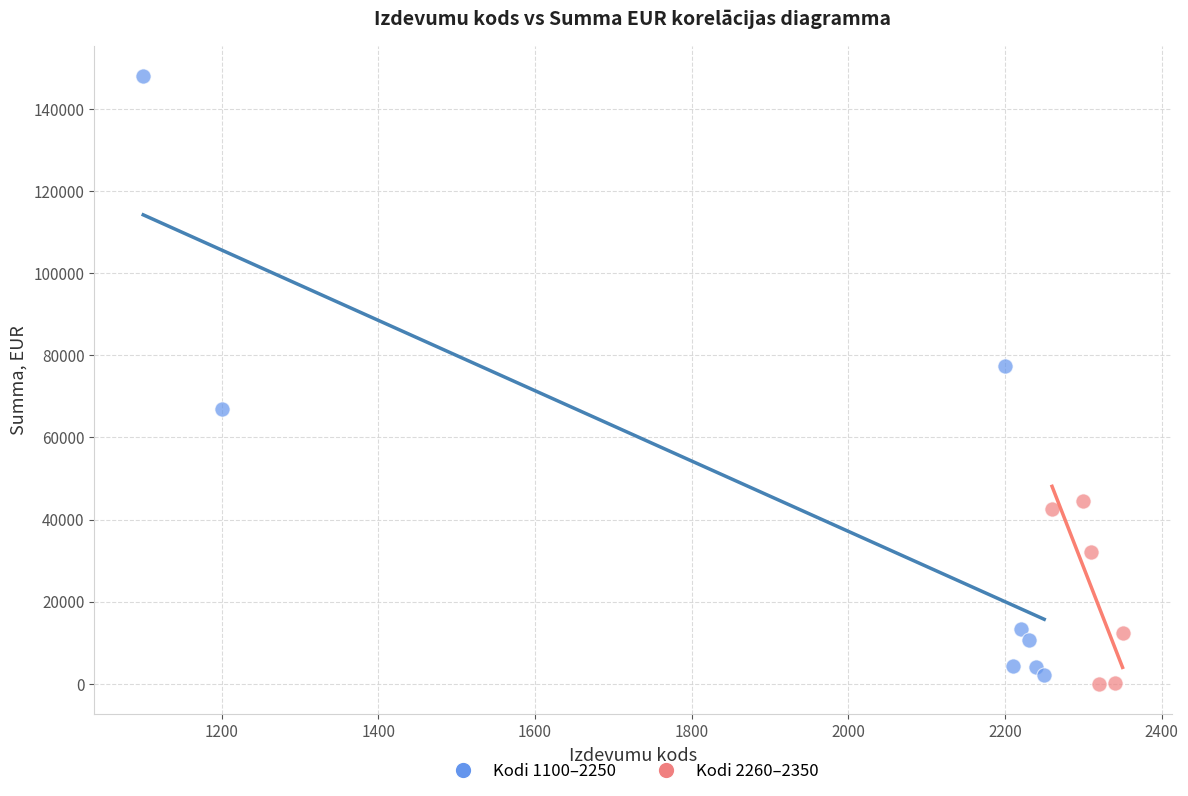

Which series has the largest Y range (max minus min)?

Kodi 1100–2250